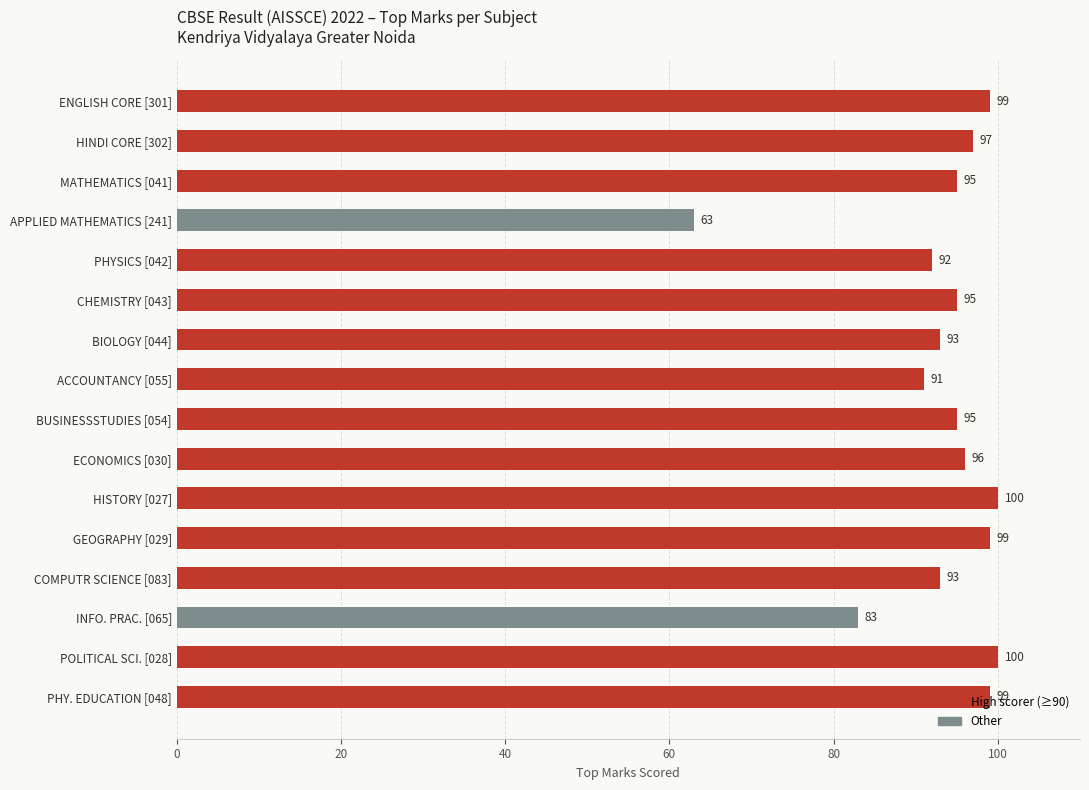

What is the approximate value at ECONOMICS [030], to the nearest 10?

100